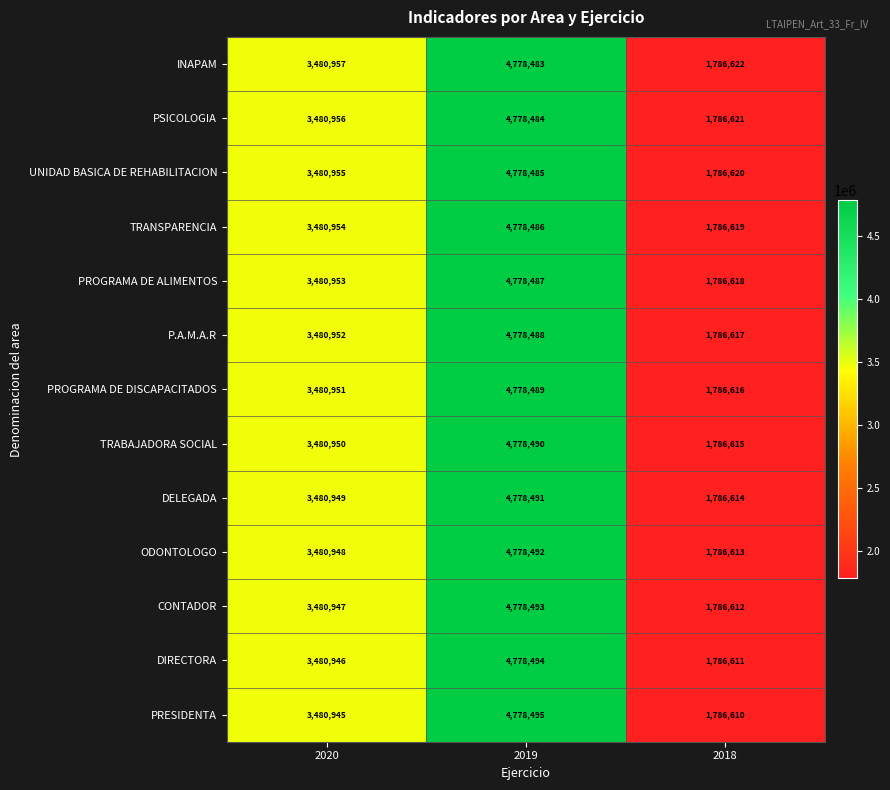

List the series in order of their peak value, lowest first.

INAPAM, PSICOLOGIA, UNIDAD BASICA DE REHABILITACION, TRANSPARENCIA, PROGRAMA DE ALIMENTOS, P.A.M.A.R, PROGRAMA DE DISCAPACITADOS, TRABAJADORA SOCIAL, DELEGADA, ODONTOLOGO, CONTADOR, DIRECTORA, PRESIDENTA